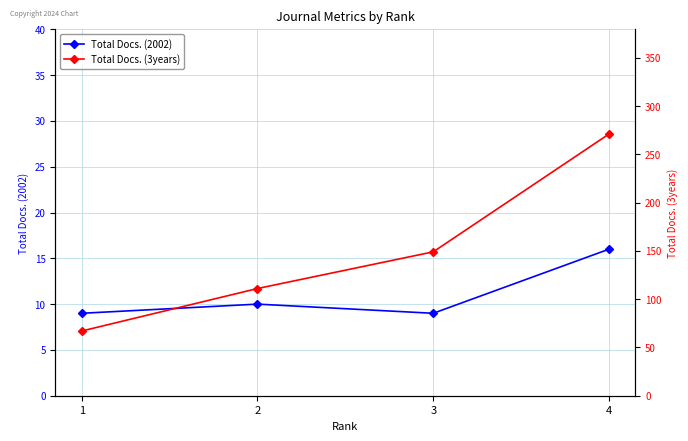

Reading left to right, extract all data points from this chart.

Total Docs. (2002): 9	10	9	16
Total Docs. (3years): 67	111	149	271